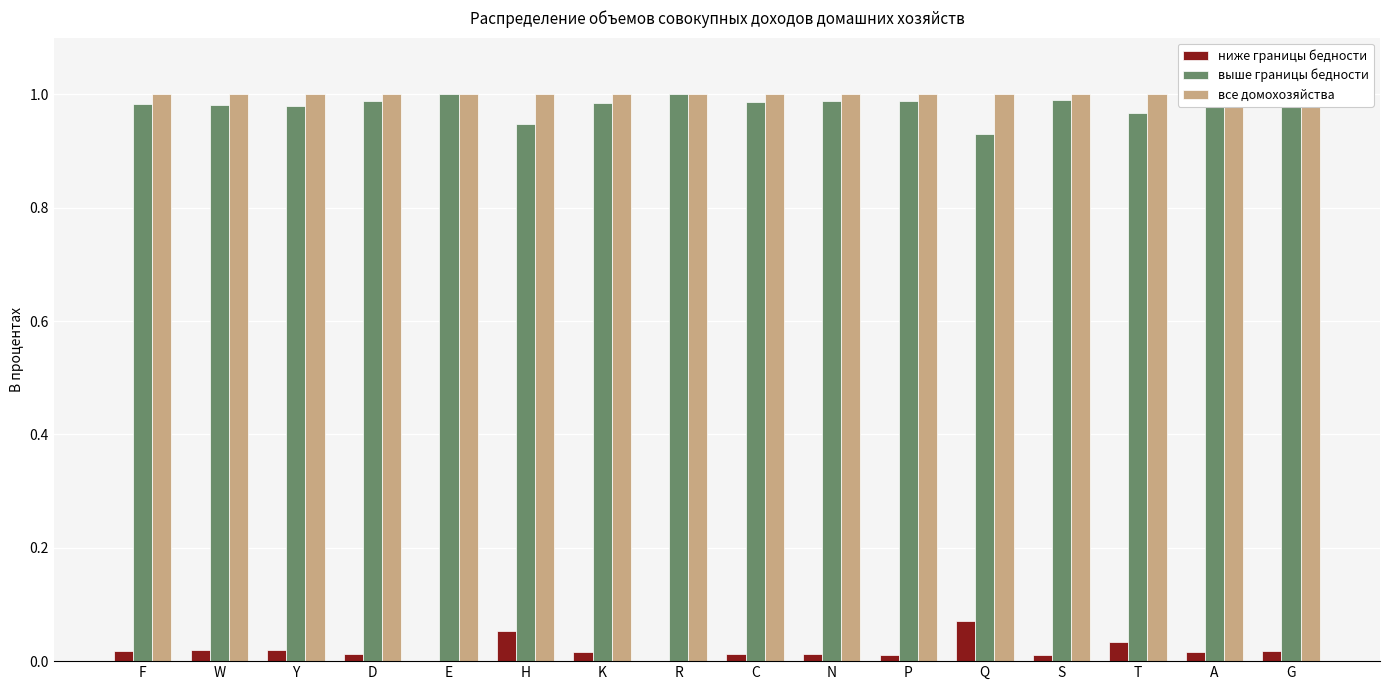

True or false: все домохозяйства has a value of 1.0 at F.

True